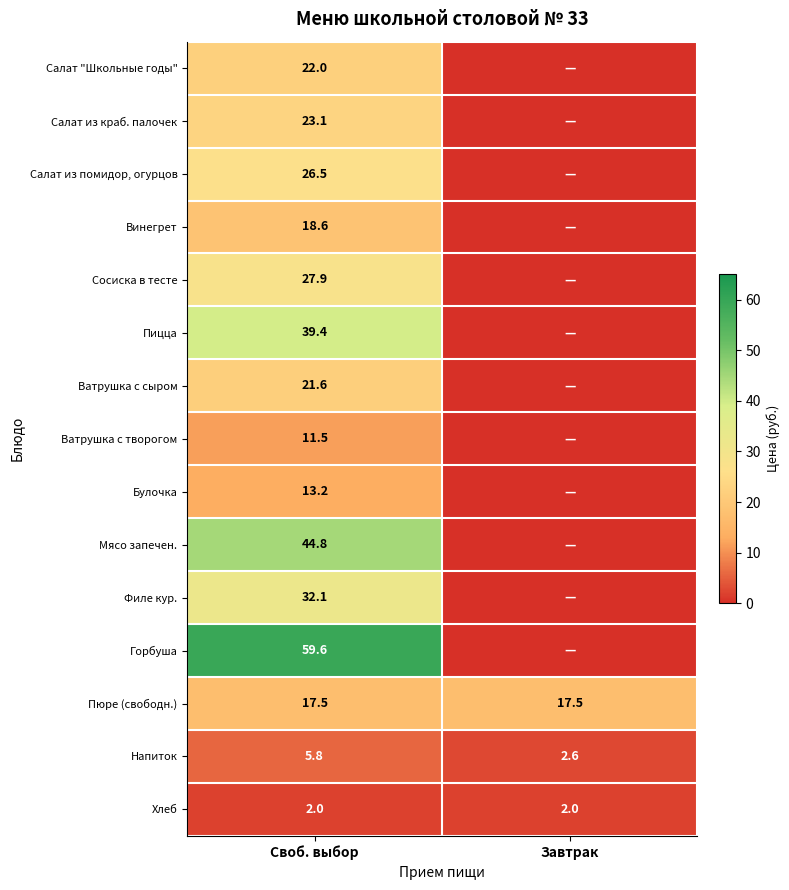

The value of Пюре (свободн.) at Своб. выбор is 27.3. True or false?

False